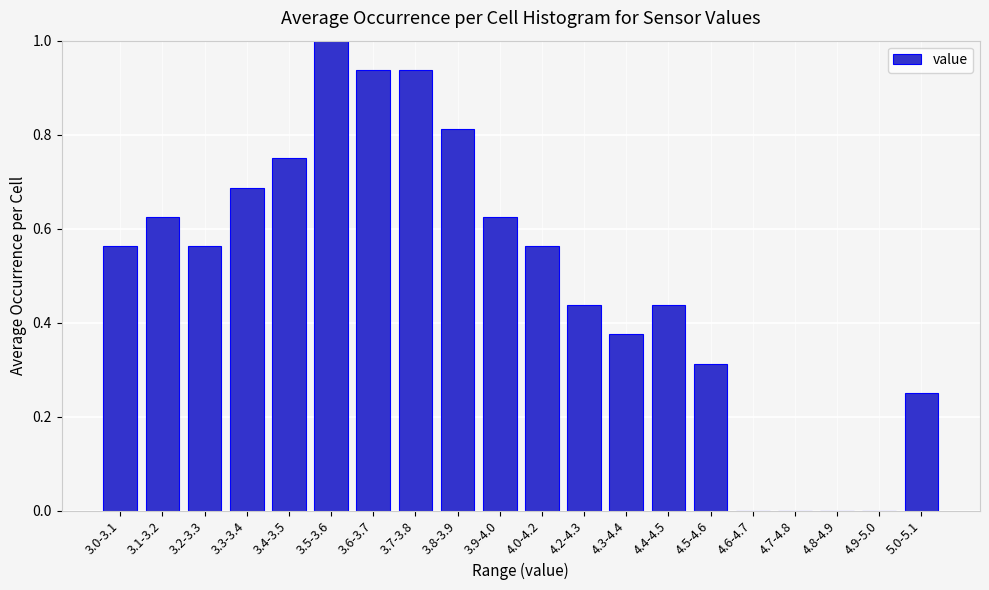

Between 3.4-3.5 and 4.3-4.4, which is larger?

3.4-3.5